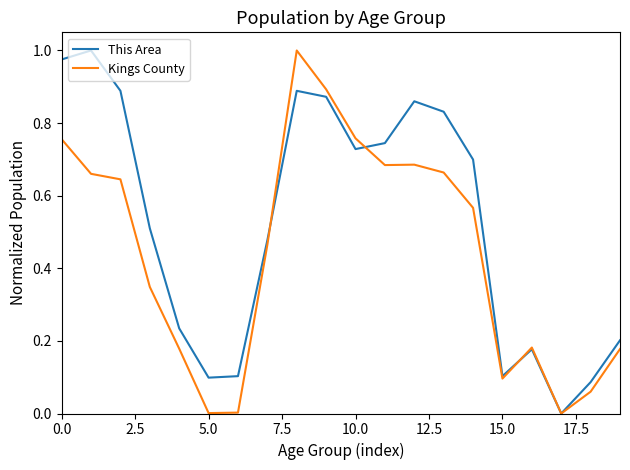

What are all the series names shown in the legend?

This Area, Kings County